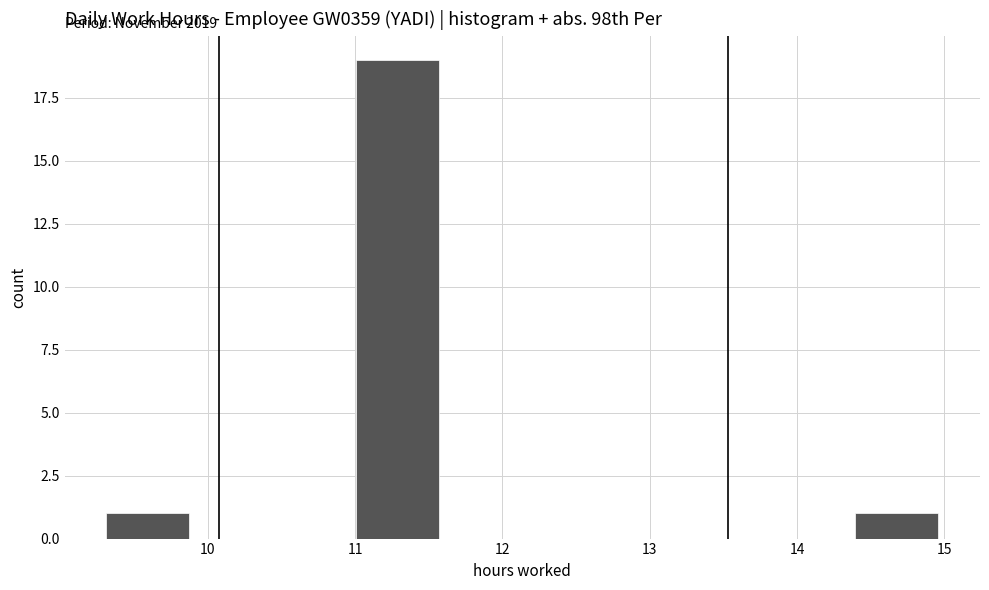

Which range on the x-axis has the tallest bar?

11.0 to 11.6